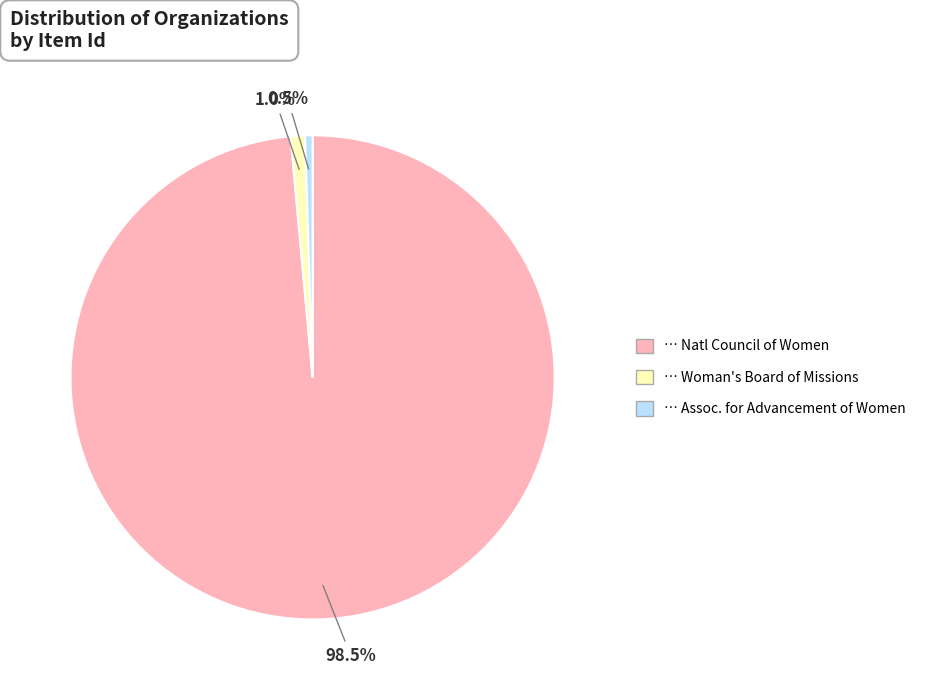

Is there a majority slice in this chart?

Yes